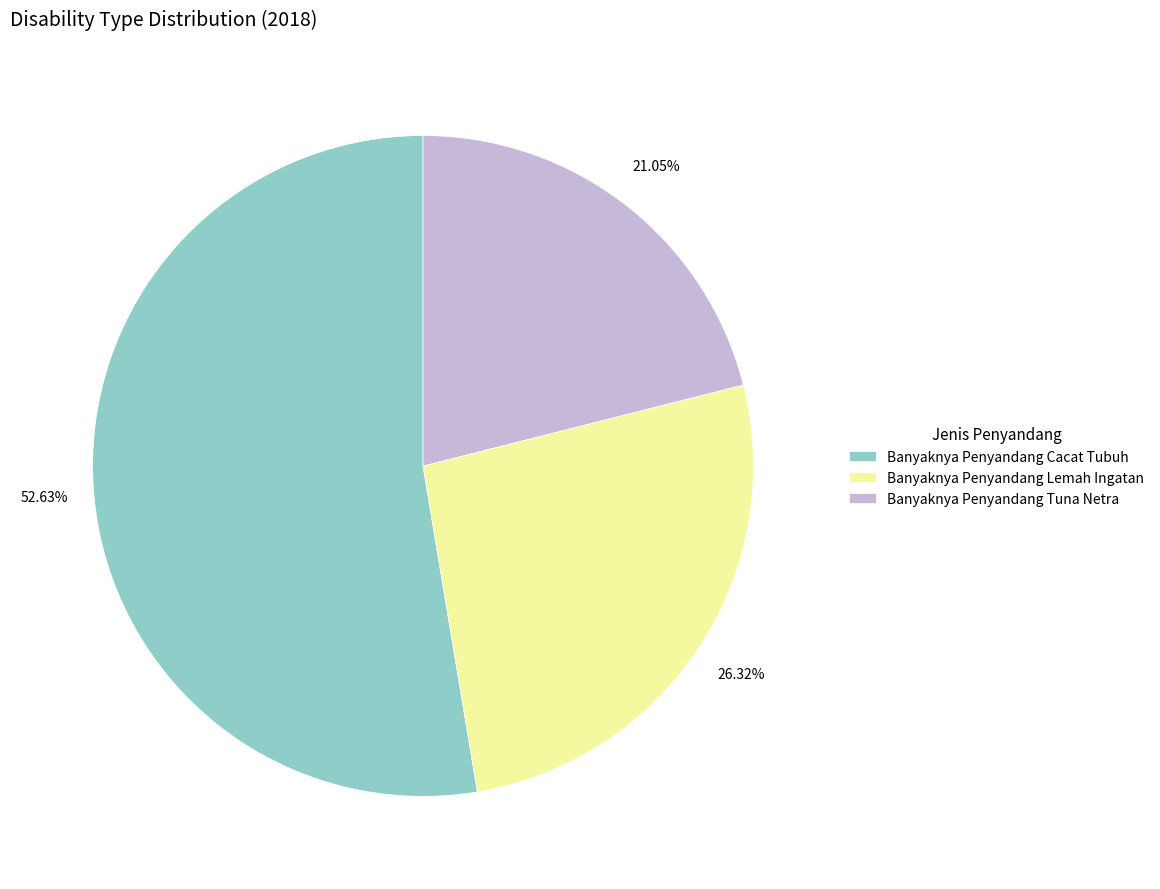

Is there any slice that represents more than half of the pie?

Yes